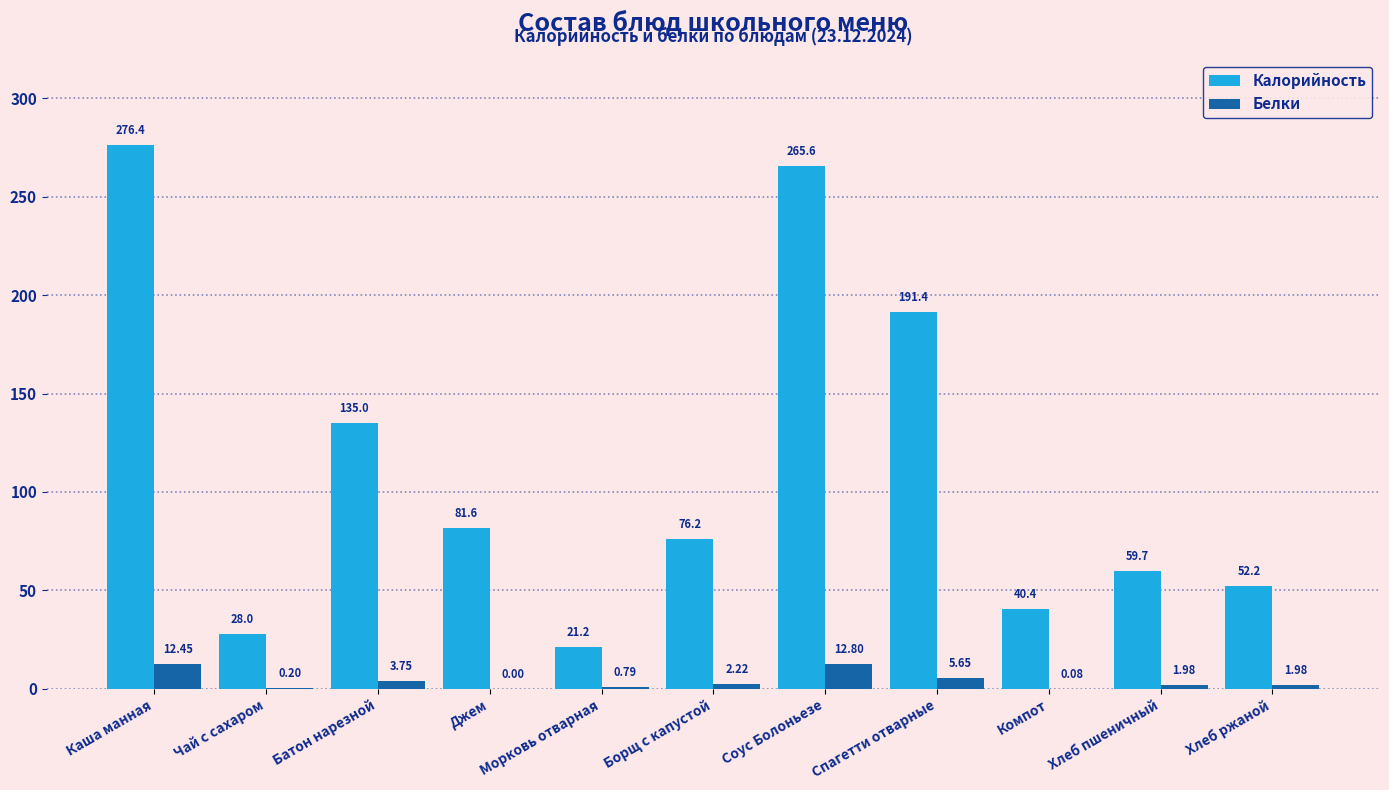

Which category has the highest value in the Калорийность series?

Каша манная